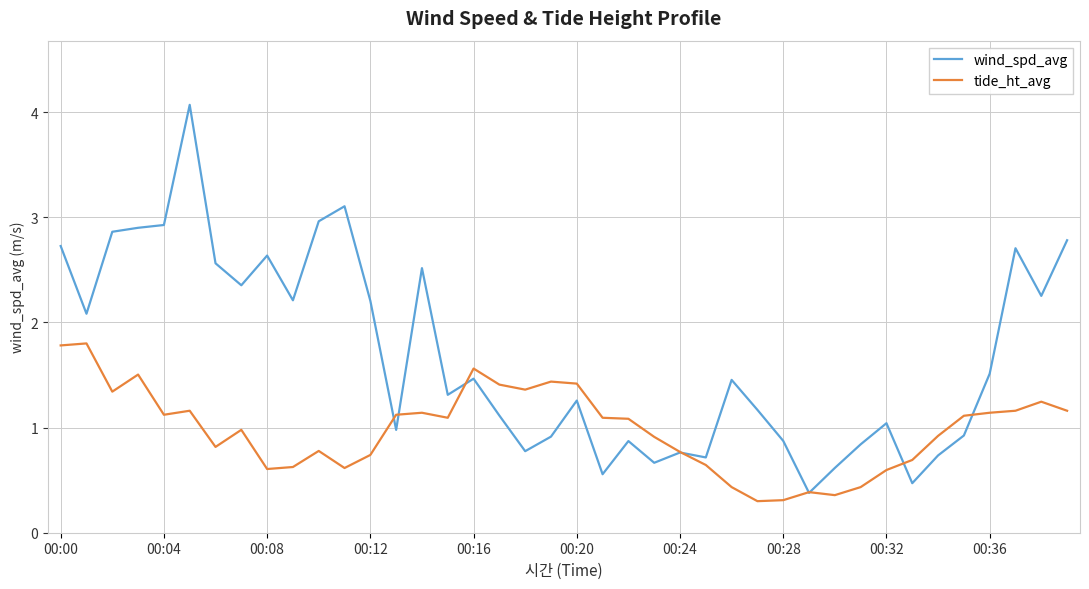

Which series has the largest total across all categories?

wind_spd_avg